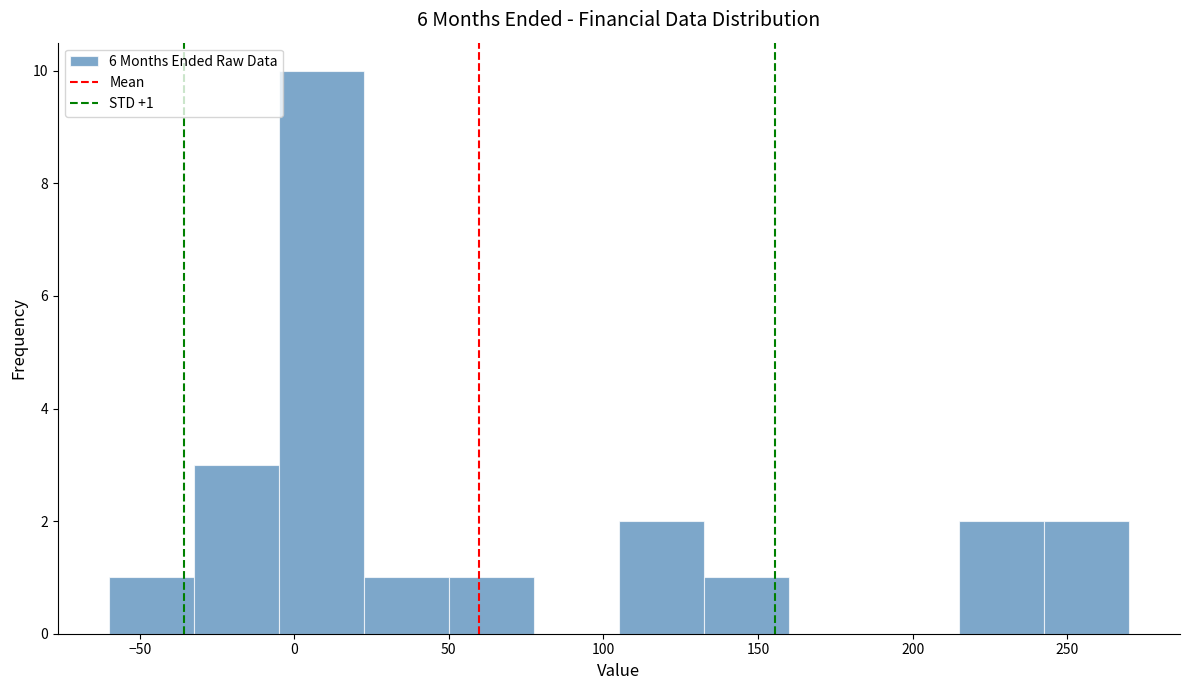

Which range on the x-axis has the tallest bar?

-5.0 to 22.5